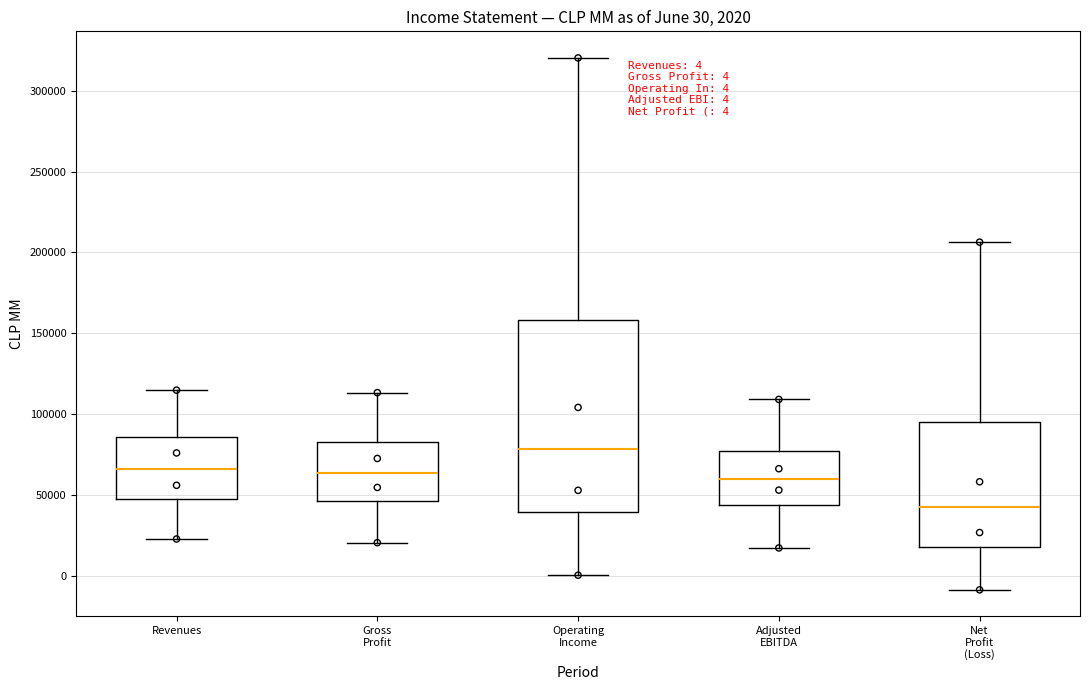

Which box's median line is the highest?

Operating Income